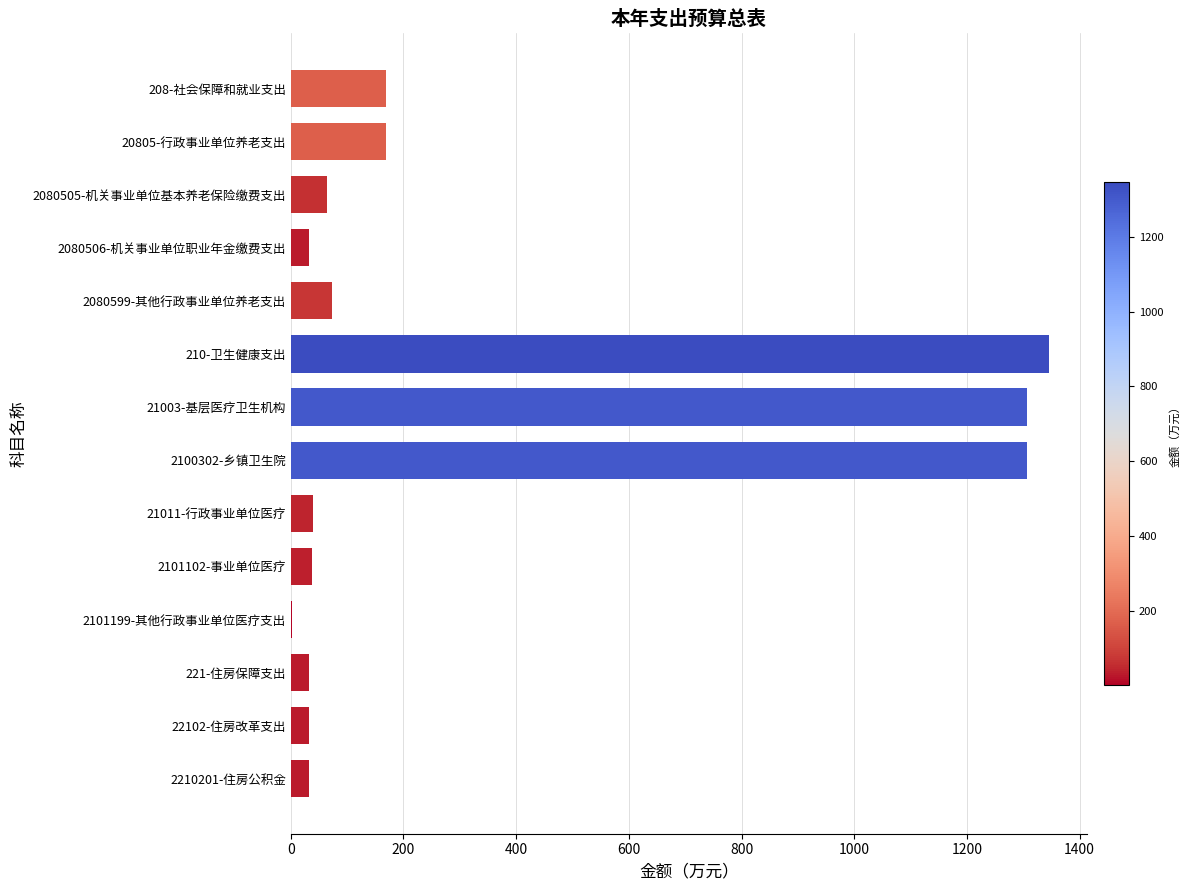

What is the change in value from 2080599-其他行政事业单位养老支出 to 21011-行政事业单位医疗?

-34.1